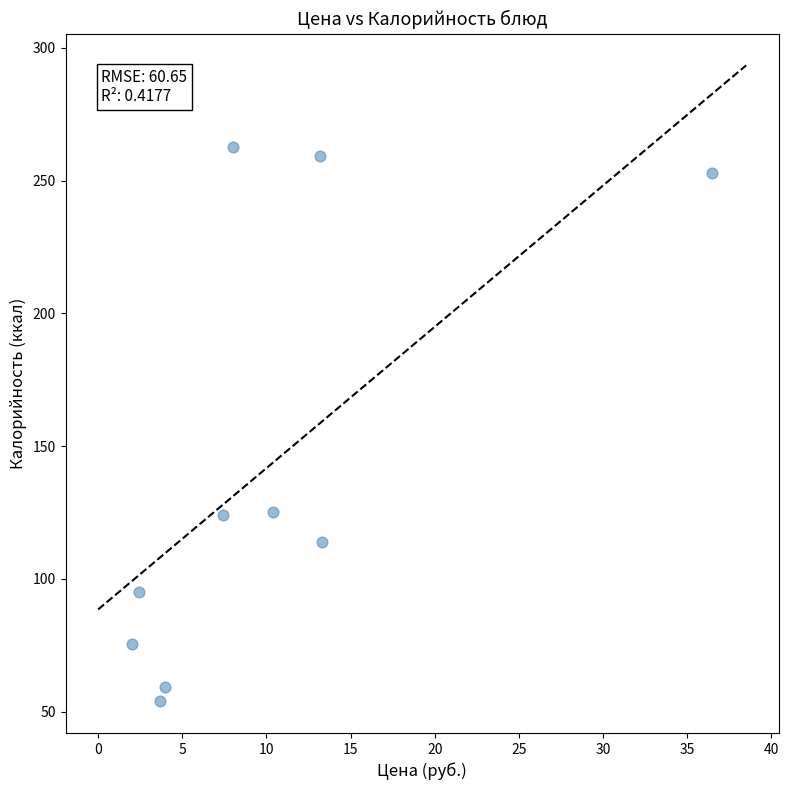

What is the average X value?

10.1